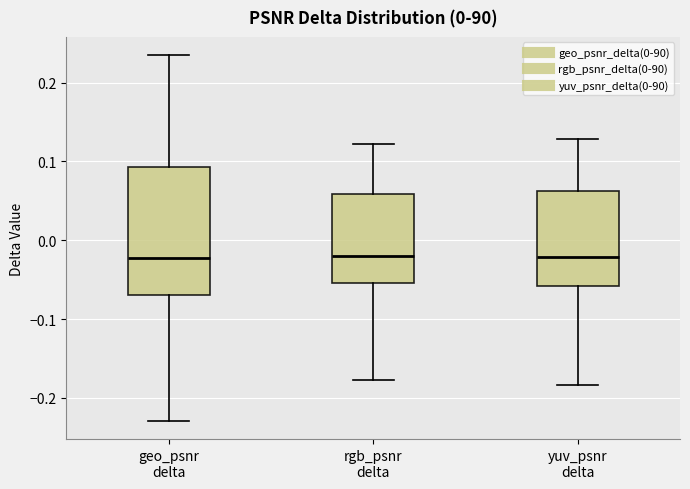

Where is the upper edge of the box for geo_psnr delta on the y-axis? The values are not printed on the chart, so give them approximately, as read against the axis.

0.09